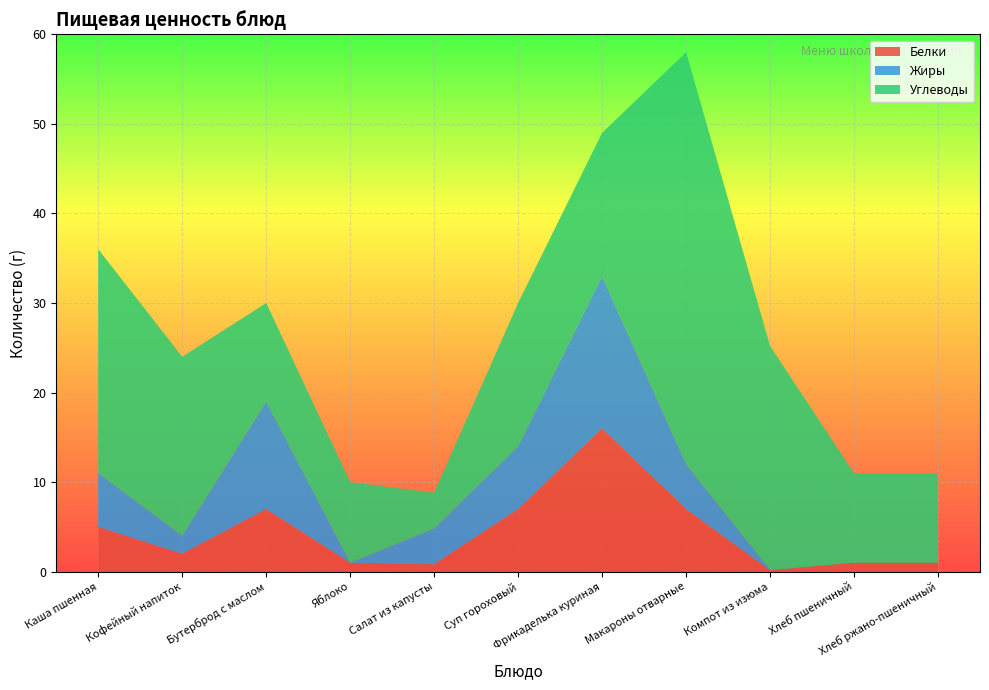

Reading left to right, transcribe all the data shown in this chart.

Белки: Каша пшенная=5.0	Кофейный напиток=2.0	Бутерброд с маслом=7.0	Яблоко=1.0	Салат из капусты=0.8	Суп гороховый=7.0	Фрикаделька куриная=16.0	Макароны отварные=7.0	Компот из изюма=0.1	Хлеб пшеничный=1.0	Хлеб ржано-пшеничный=1.0
Жиры: Каша пшенная=6.0	Кофейный напиток=2.0	Бутерброд с маслом=12.0	Яблоко=0.0	Салат из капусты=4.0	Суп гороховый=7.0	Фрикаделька куриная=17.0	Макароны отварные=5.0	Компот из изюма=0.1	Хлеб пшеничный=0.0	Хлеб ржано-пшеничный=0.0
Углеводы: Каша пшенная=25.0	Кофейный напиток=20.0	Бутерброд с маслом=11.0	Яблоко=9.0	Салат из капусты=4.0	Суп гороховый=16.0	Фрикаделька куриная=16.0	Макароны отварные=46.0	Компот из изюма=25.0	Хлеб пшеничный=10.0	Хлеб ржано-пшеничный=10.0